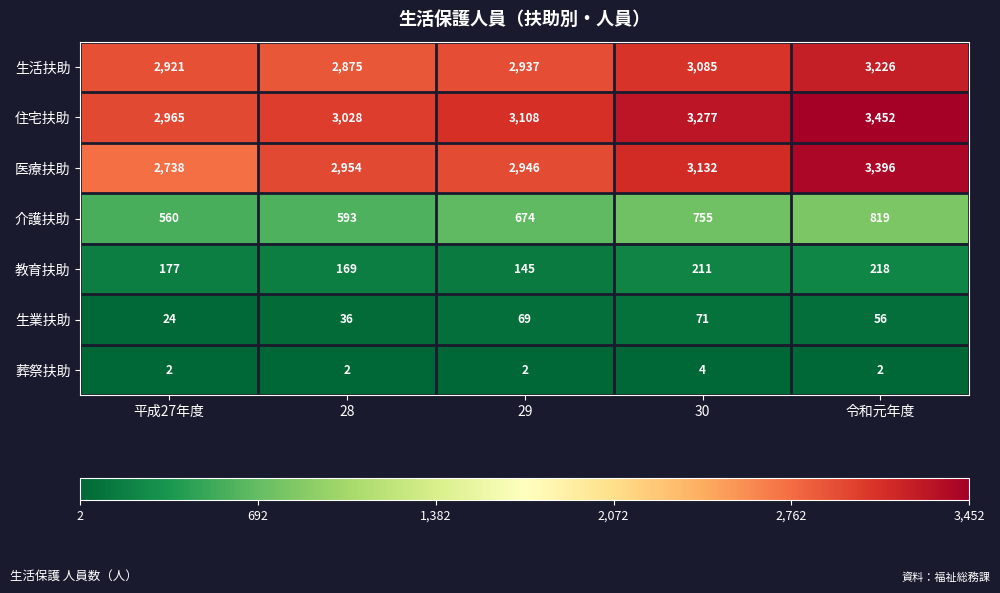

Which series has the widest spread of values?

医療扶助